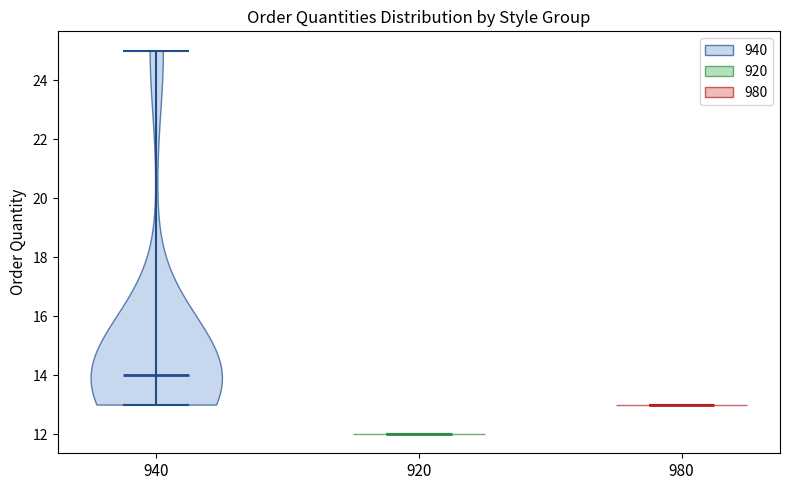

Reading left to right, read every violin against the y-axis: where its median line is, and the lowest and highest points it reaches. The values are not printed on the chart, so give them approximately, as read against the axis.

940: median line 14, lowest point 13, highest point 25
920: median line 12, lowest point 12, highest point 12
980: median line 13, lowest point 13, highest point 13